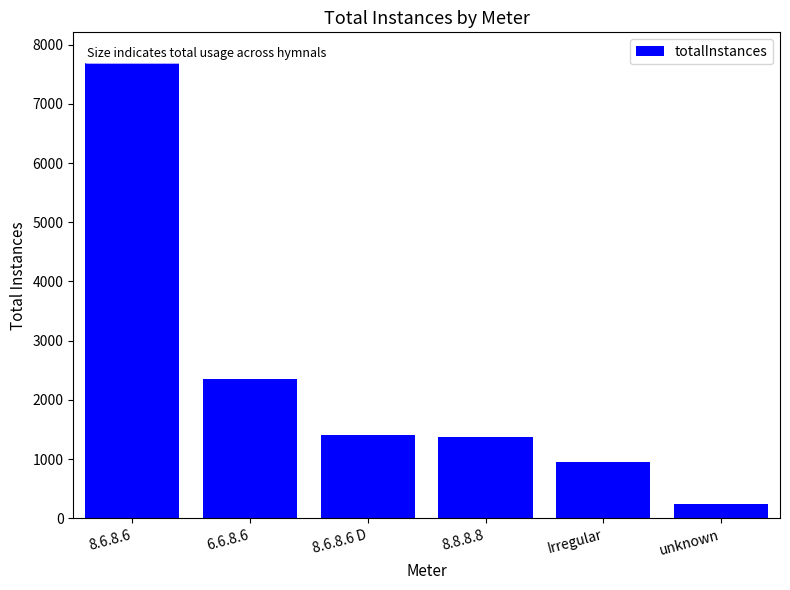

The chart shows a value of 12092 at 8.6.8.6. True or false?

False